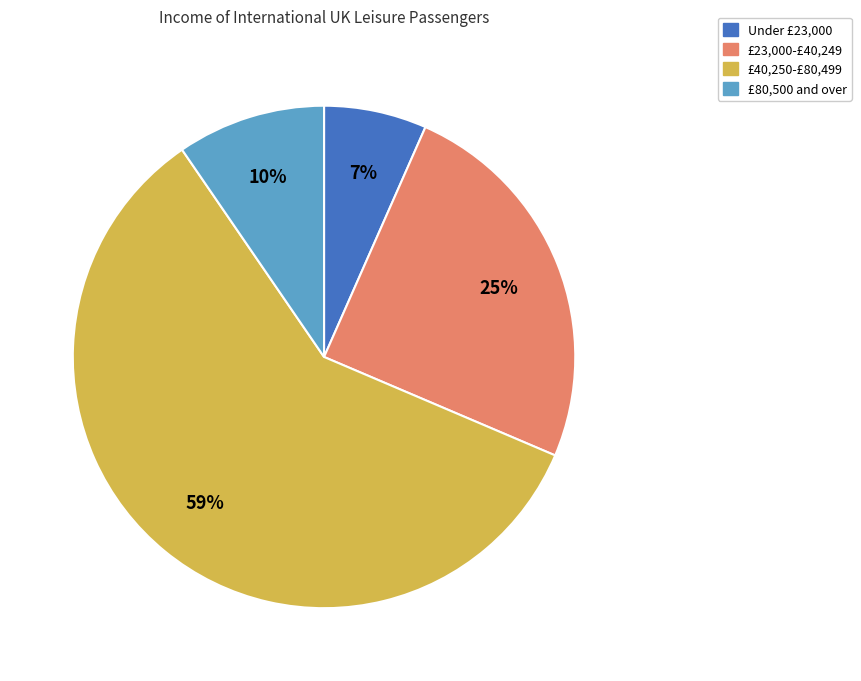

To the nearest percent, what is the average slice percentage?

25%